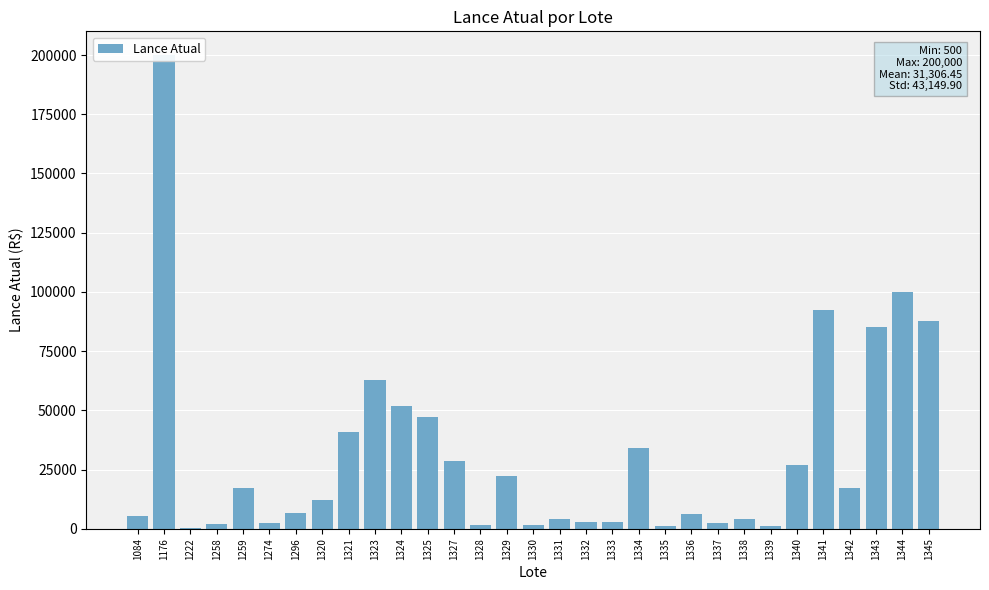

The chart shows a value of 1683 at 1338. True or false?

False